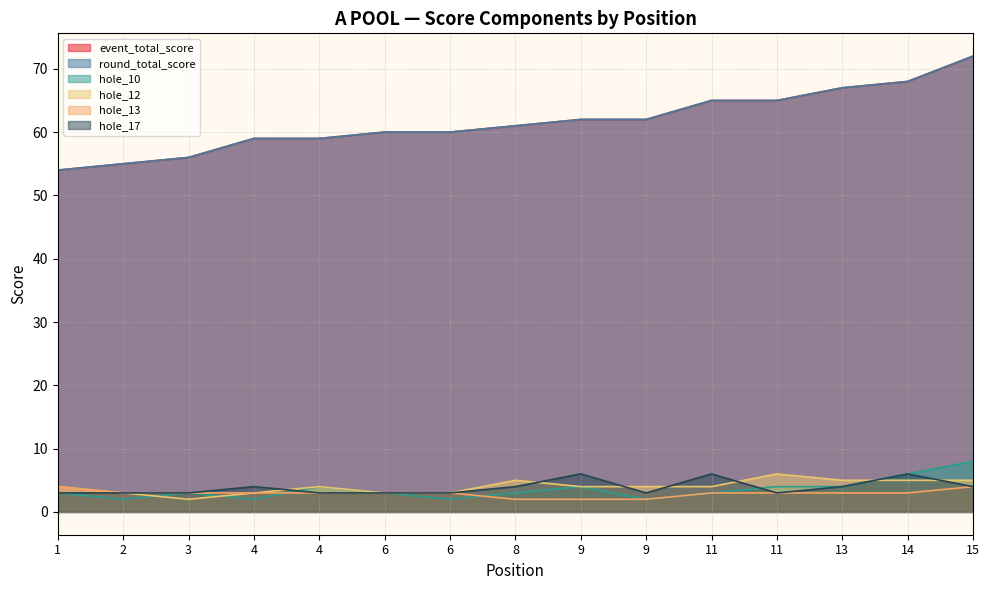

The hole_10 series shows 2 at 6. True or false?

False